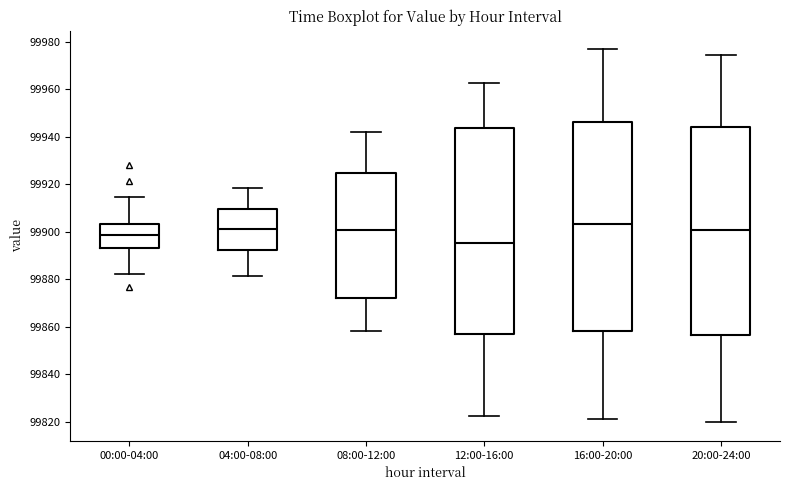

Where is the lower edge of the box for 12:00-16:00 on the y-axis? The values are not printed on the chart, so give them approximately, as read against the axis.

99858